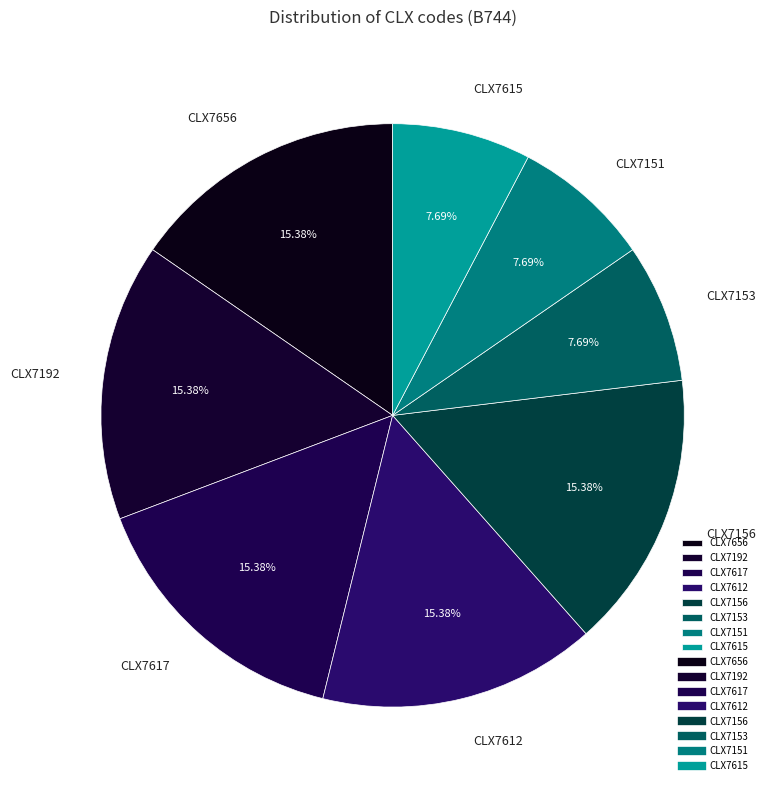

How many segments does this pie chart have?

8